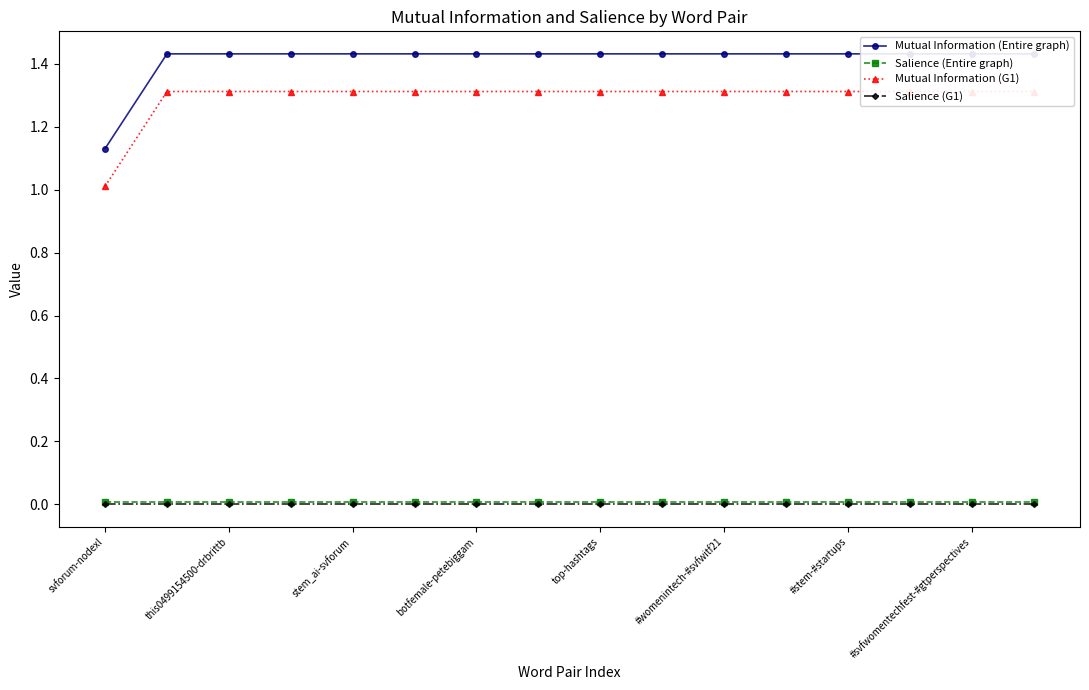

What is the lowest value of the Mutual Information (G1) series?

1.0